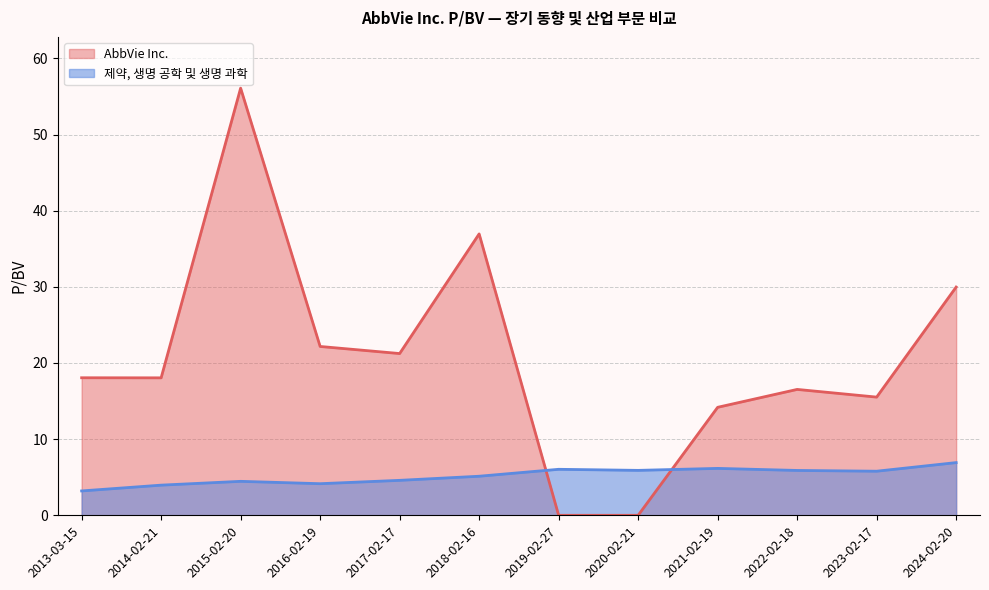

At which category is the sum across all series the highest?

2015-02-20